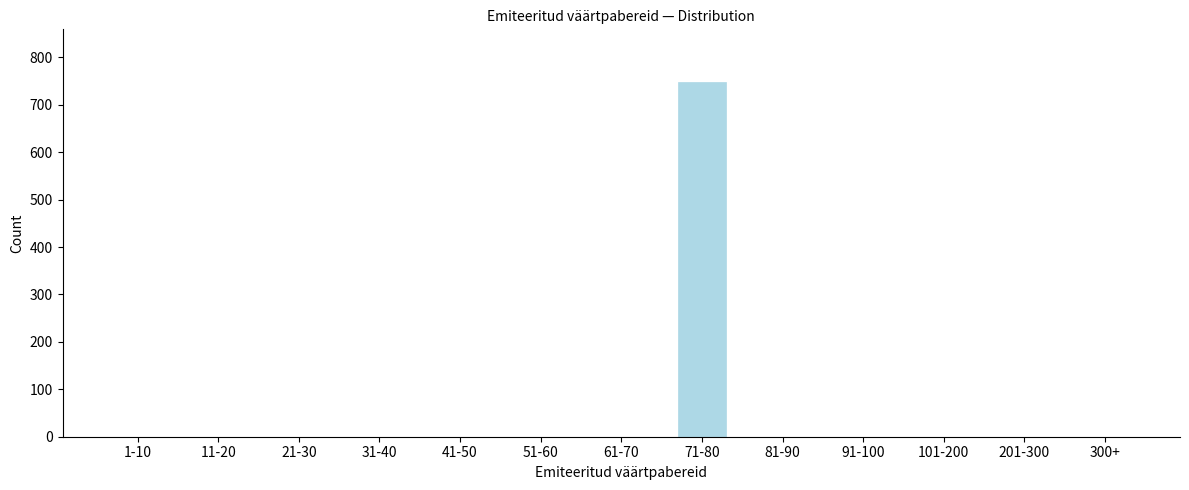

Reading right to left, extract all data points from this chart.

300+=0	201-300=0	101-200=0	91-100=0	81-90=0	71-80=747	61-70=0	51-60=0	41-50=0	31-40=0	21-30=0	11-20=0	1-10=0